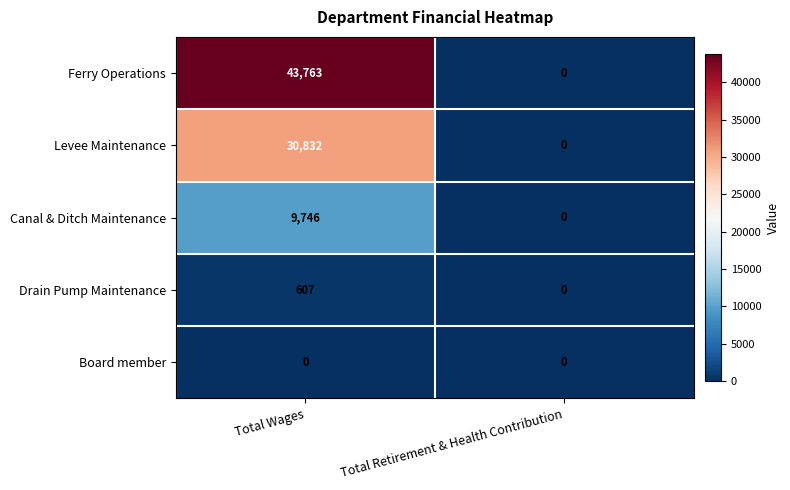

Reading left to right, transcribe all the data shown in this chart.

Ferry Operations: Total Wages=43763	Total Retirement & Health Contribution=0
Levee Maintenance: Total Wages=30832	Total Retirement & Health Contribution=0
Canal & Ditch Maintenance: Total Wages=9746	Total Retirement & Health Contribution=0
Drain Pump Maintenance: Total Wages=607	Total Retirement & Health Contribution=0
Board member: Total Wages=0	Total Retirement & Health Contribution=0